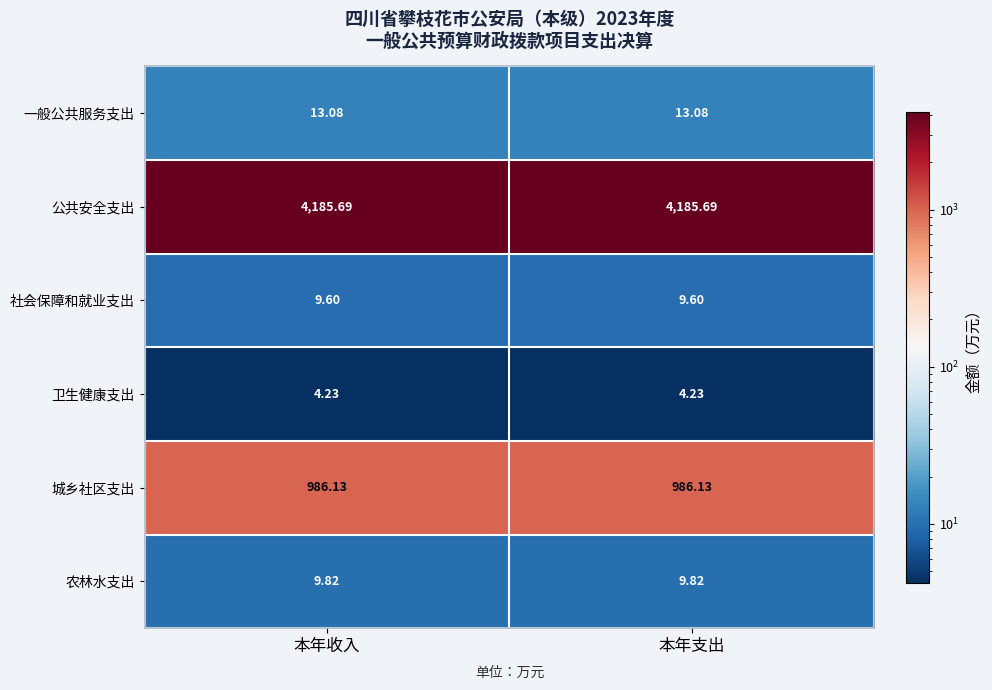

How many distinct data groups are displayed?

6